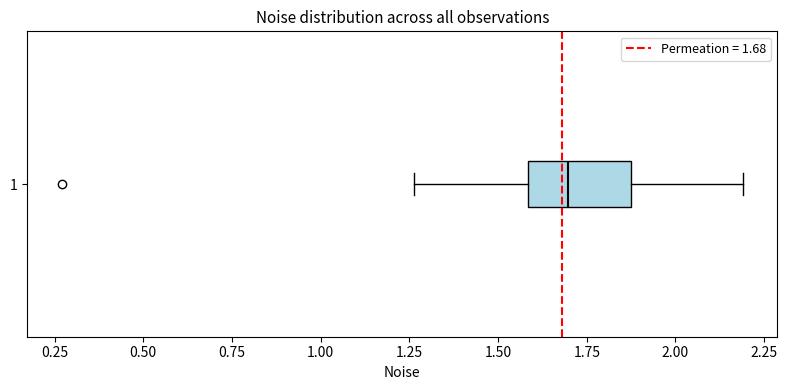

Read this box plot against the x-axis: the position of the median line, the range covered by the box, and the ends of both whiskers. The values are not printed on the chart, so give them approximately, as read against the axis.

median 1.70, box 1.60 to 1.85, whiskers 1.25 to 2.20